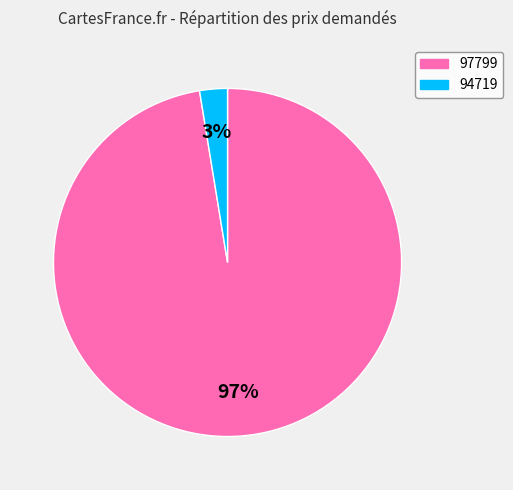

What is the largest slice in the pie chart?

97799